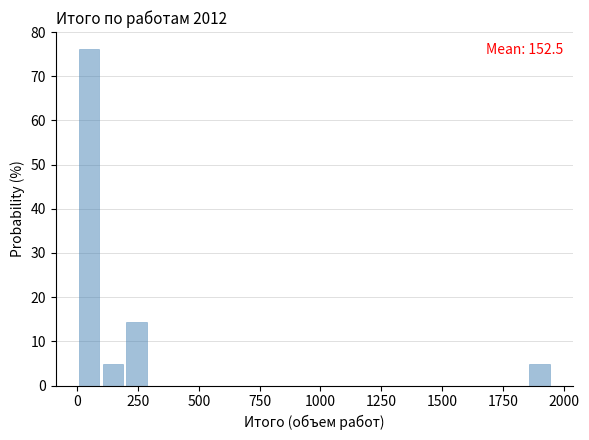

Read against the x-axis, roughly where is the centre of the tallest bar?

50